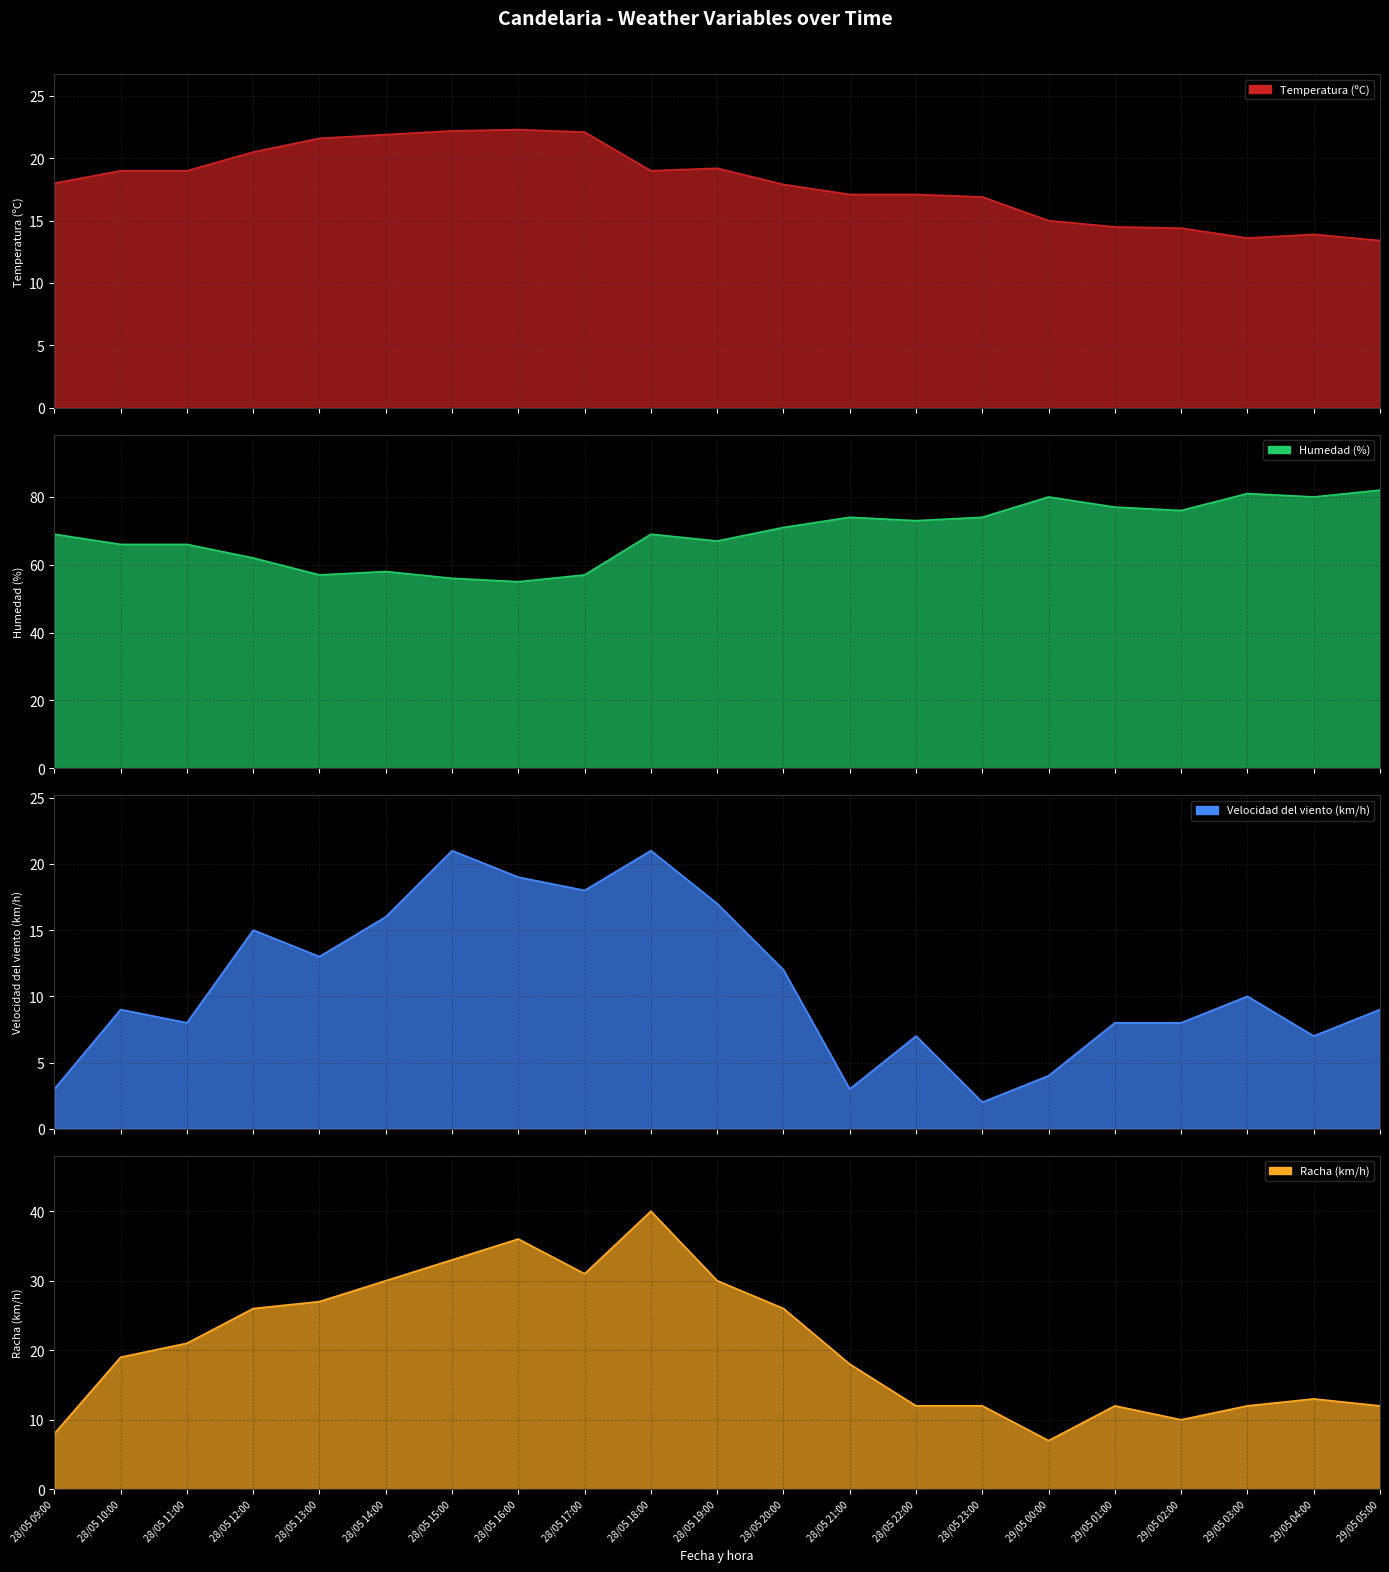

Which series changed the most between 29/05 00:00 and 29/05 05:00?

Velocidad del viento (km/h)